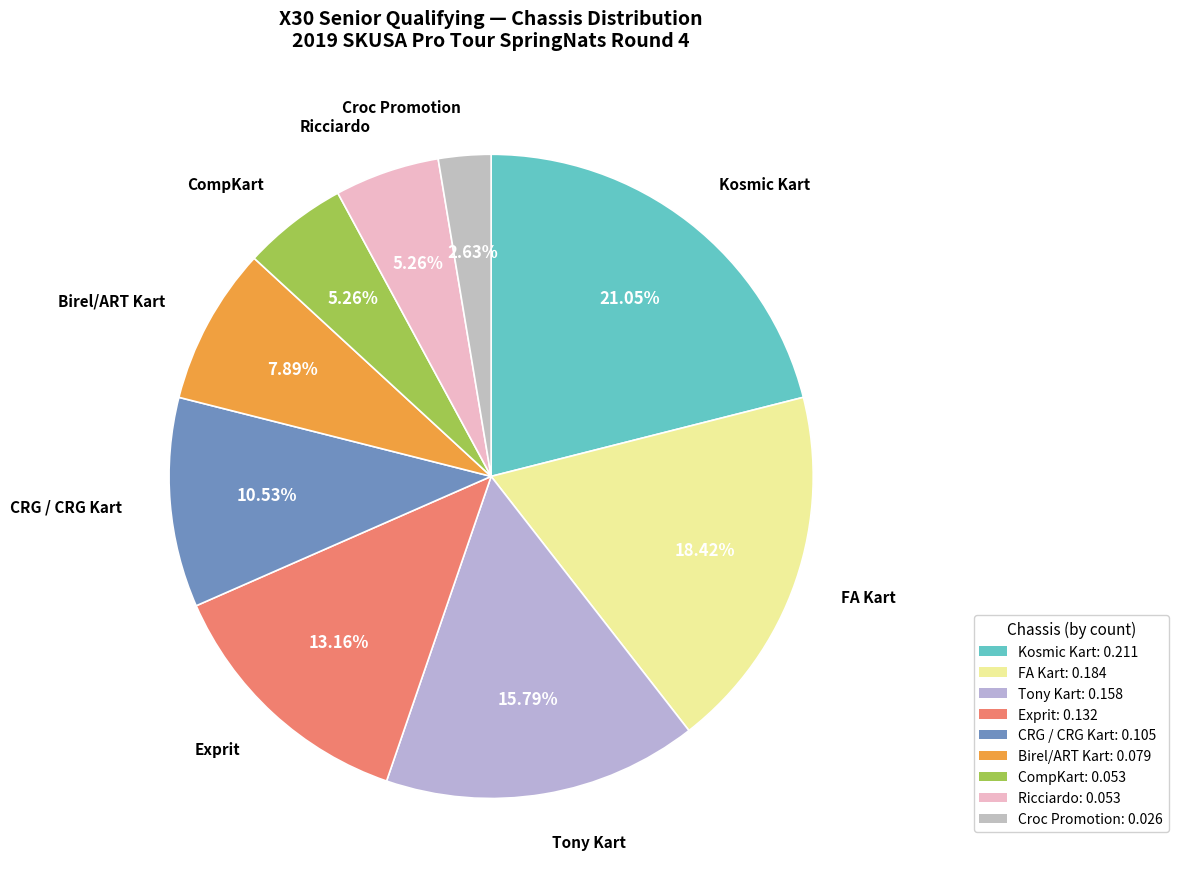

How many slices are in this pie chart?

9